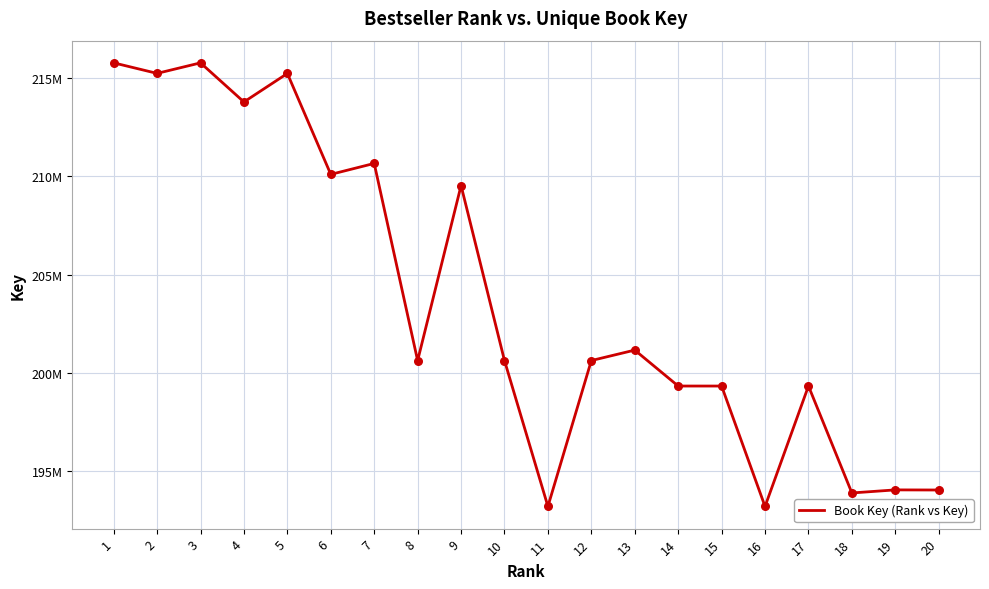

Which has a higher value, 1 or 6?

1